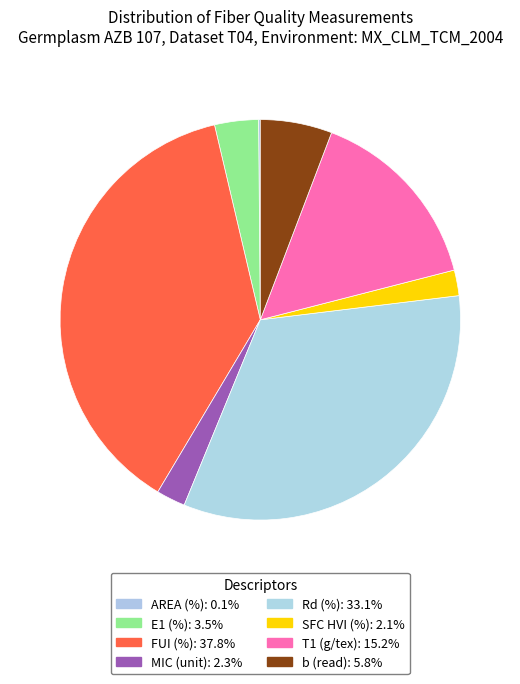

How much of the chart is everything except SFC HVI (%)?

97.9%